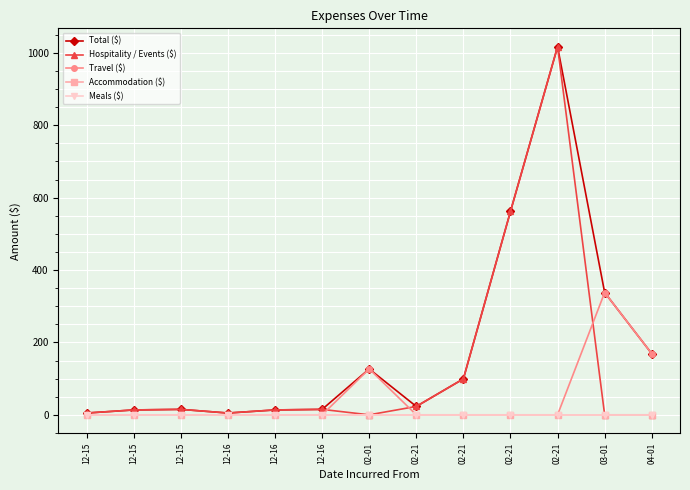

True or false: Travel ($) and Accommodation ($) intersect in this chart.

False